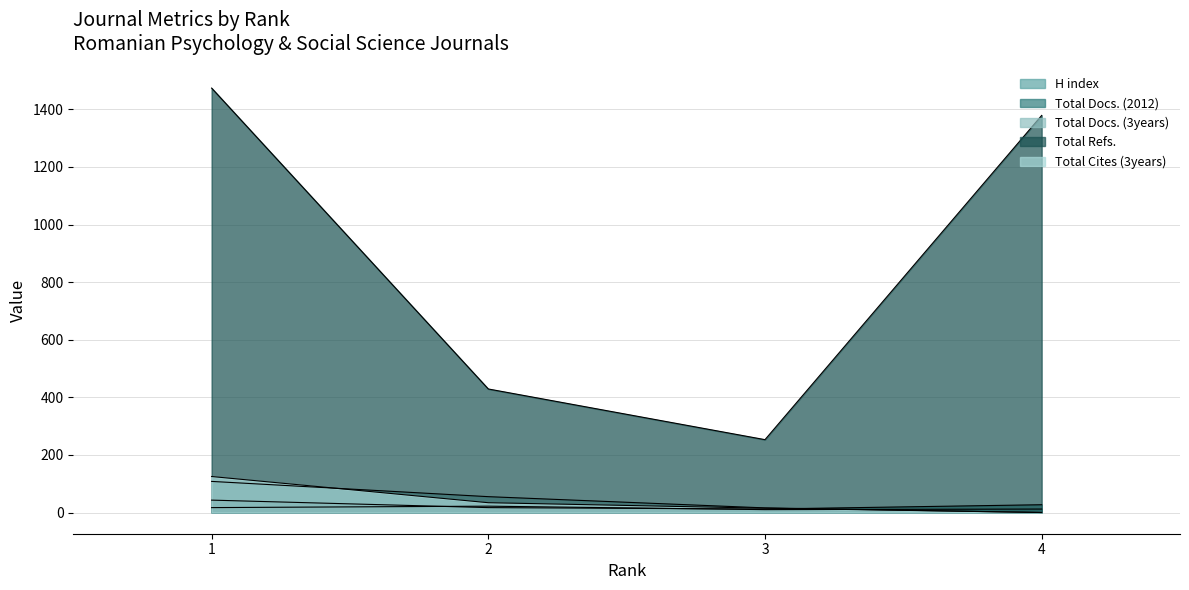

What is the difference between the maximum and second lowest values in the Total Docs. (2012) series?

26